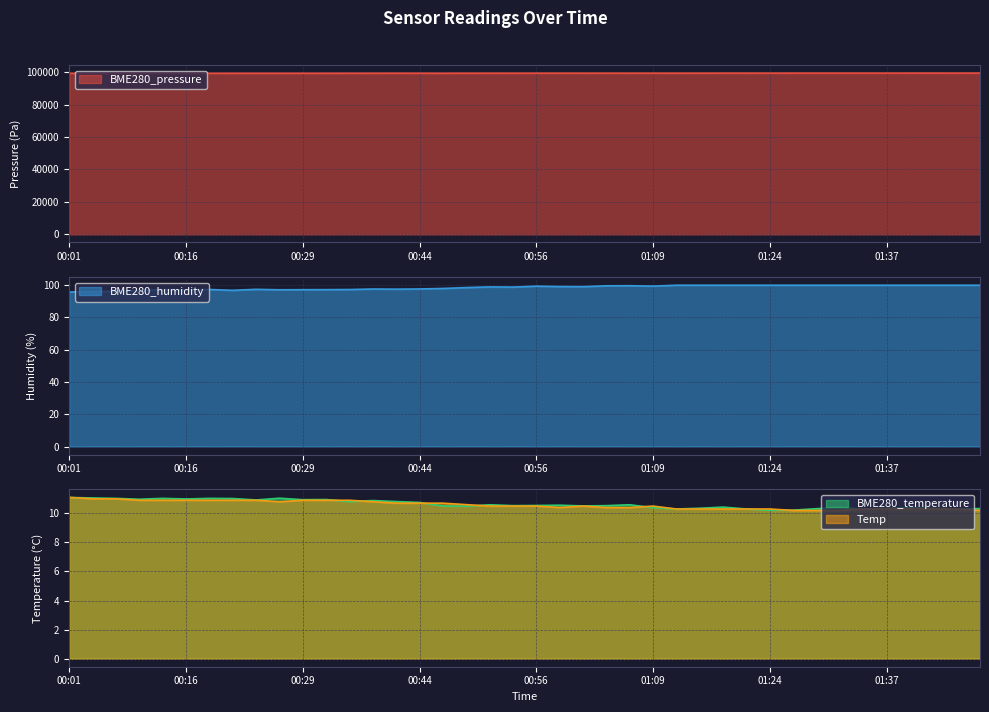

True or false: Temp and BME280_pressure cross at least once.

False